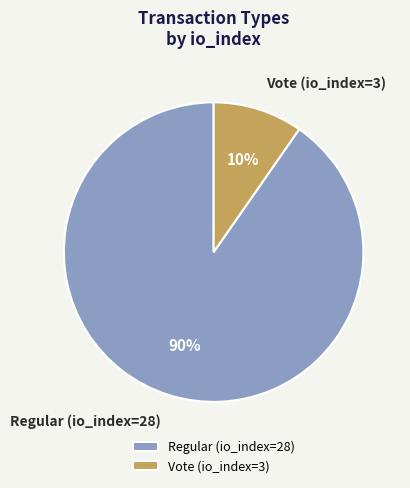

Approximately how many times larger is the value at Vote (io_index=3) compared to Regular (io_index=28)?

0.1